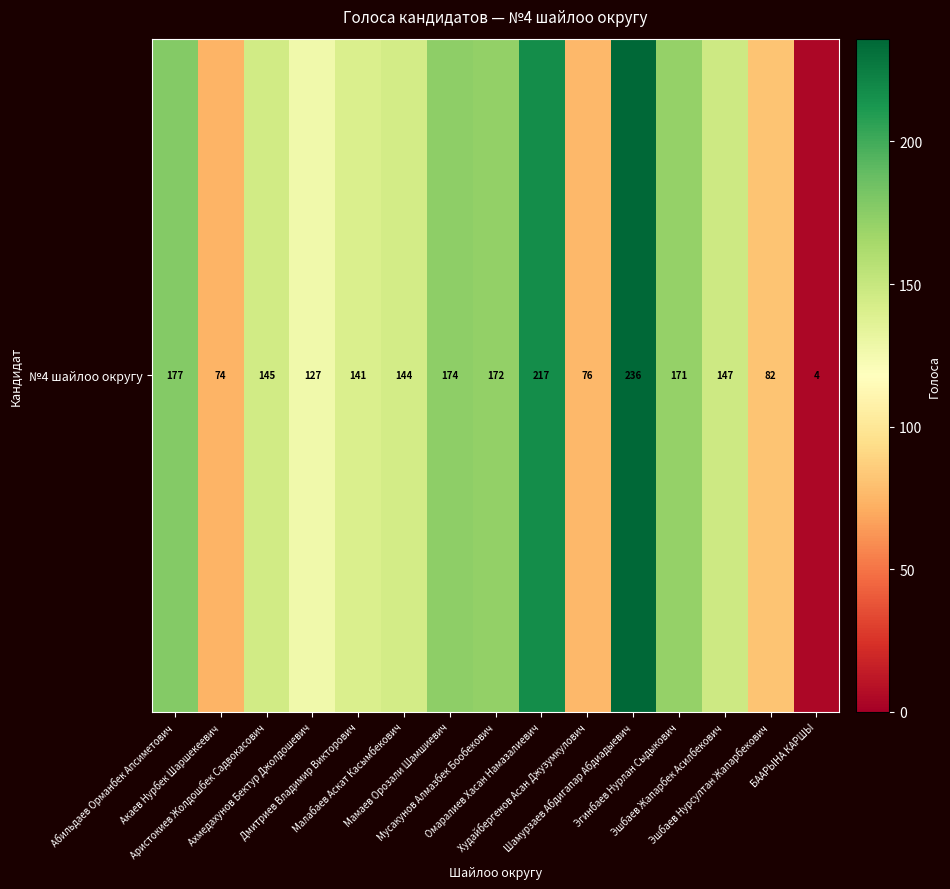

What is the difference between the second highest and second lowest values?

143